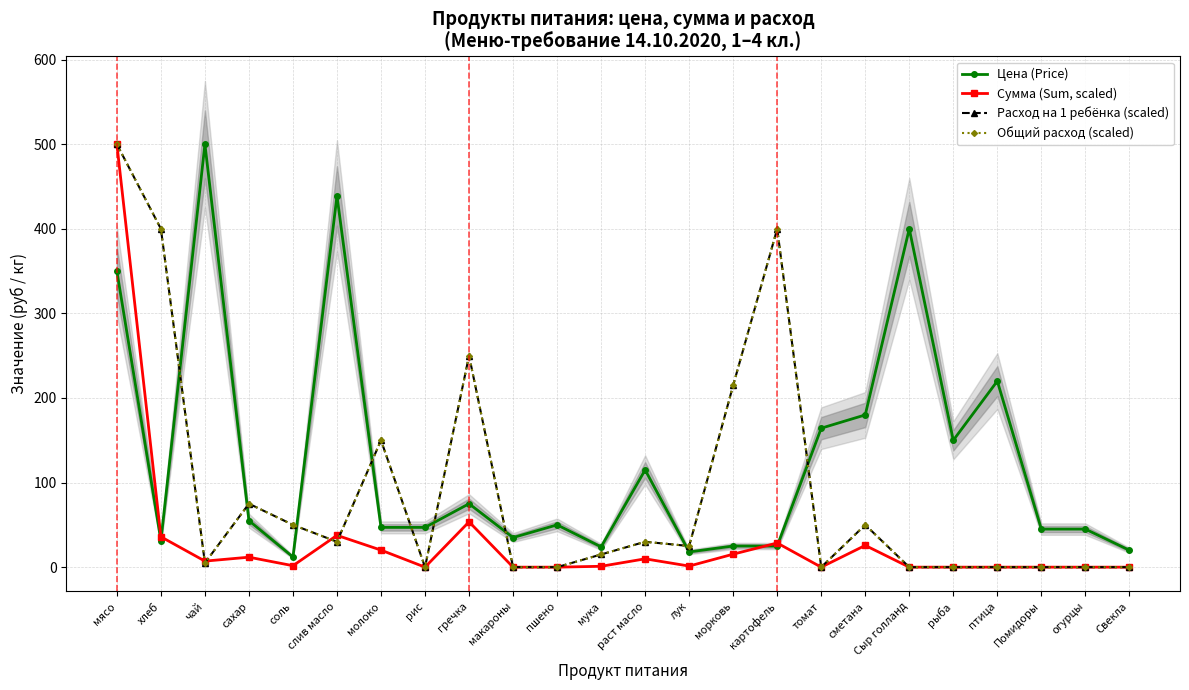

Does the chart display data point markers on the line(s)?

Yes